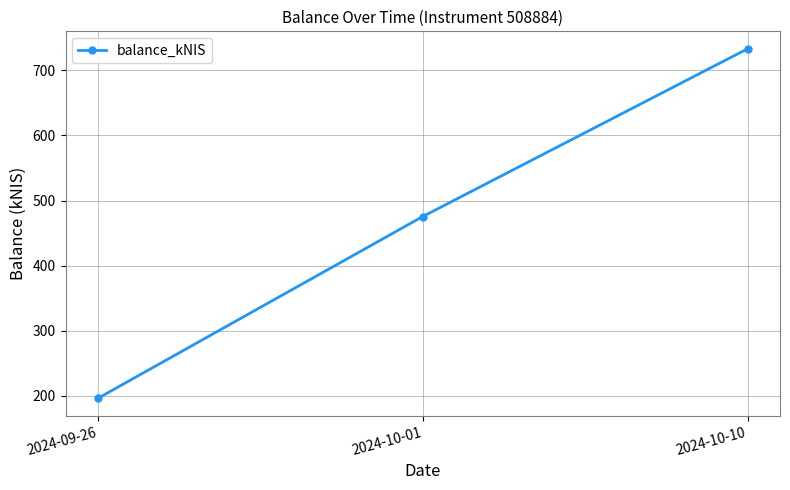

List the labels in order of value, smallest first.

2024-09-26, 2024-10-01, 2024-10-10